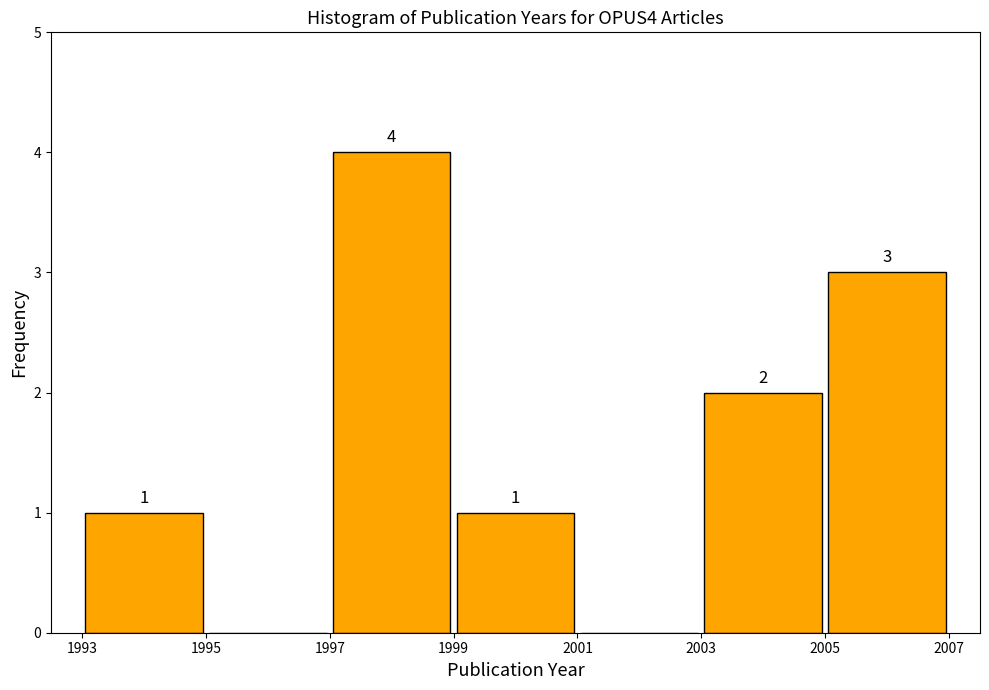

Over which range of the x-axis is the bar tallest?

1997 to 1999